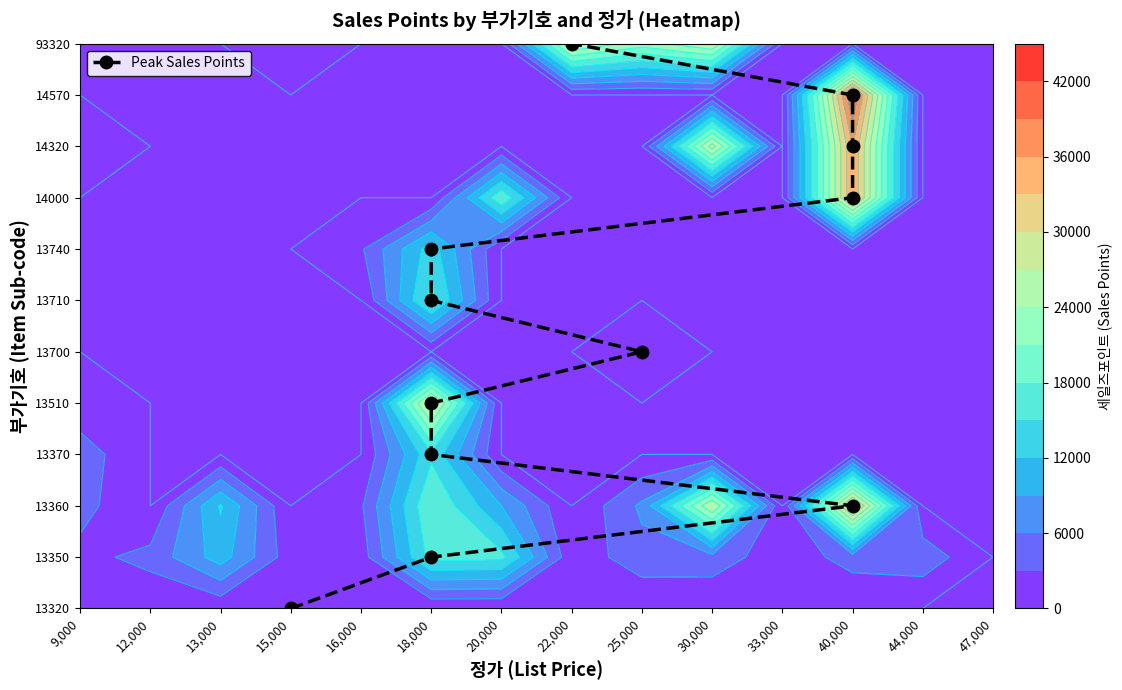

True or false: the data shows 7 at 18,000.

False